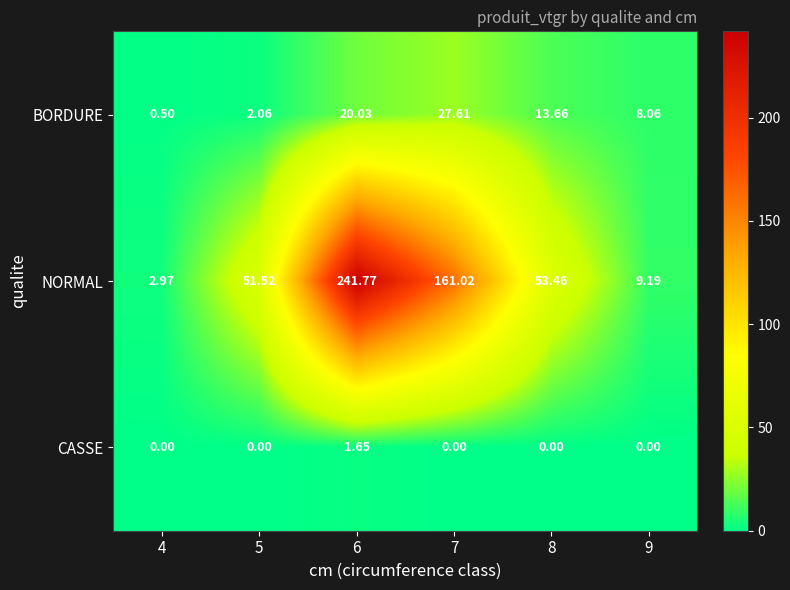

At how many categories does at least one series exceed 201?

1